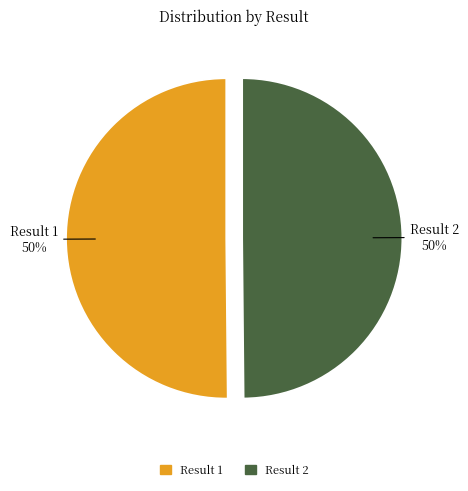

What is the ratio of the value at Result 2 to the value at Result 1?

1.0